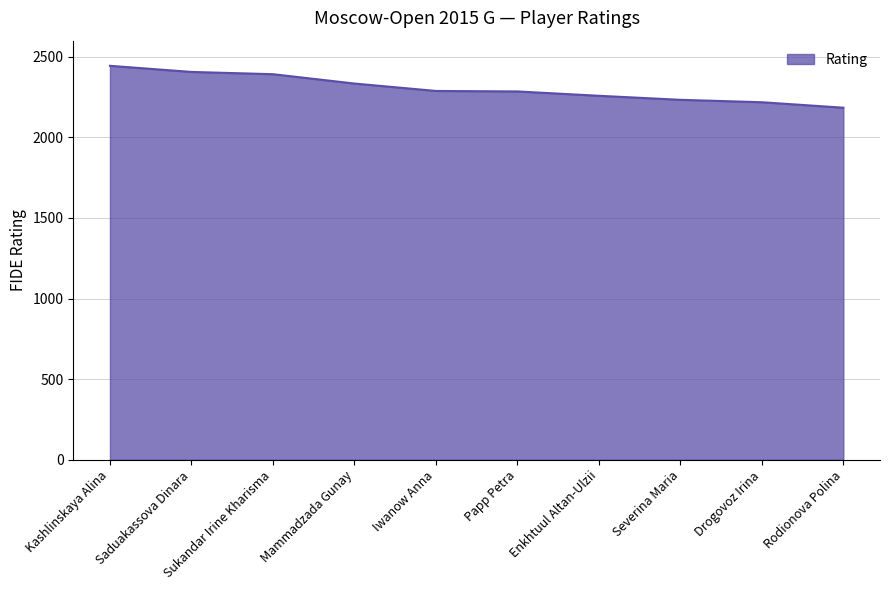

Is it true that the value at Rodionova Polina is 1498?

False